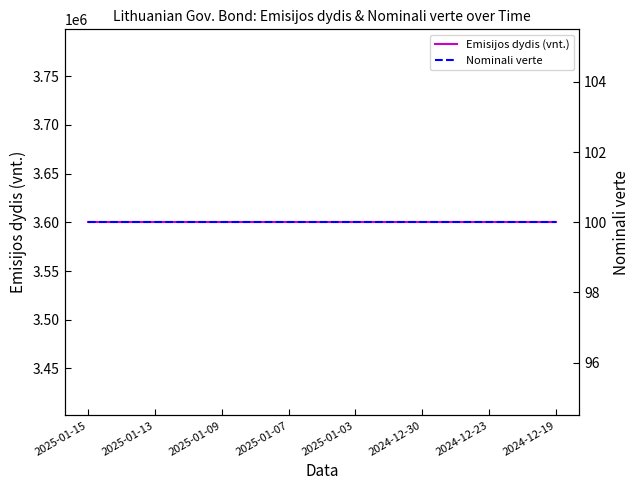

At which category is the sum across all series the highest?

2025-01-15